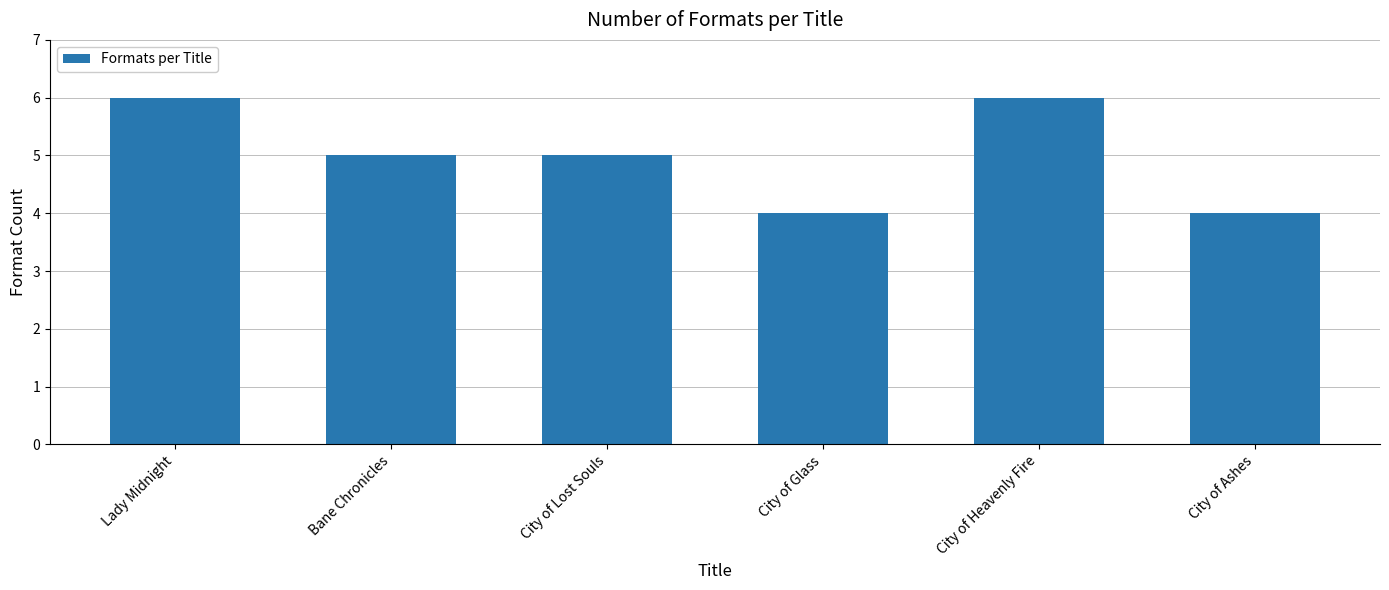

What is the sum of the values at City of Glass and City of Heavenly Fire?

10